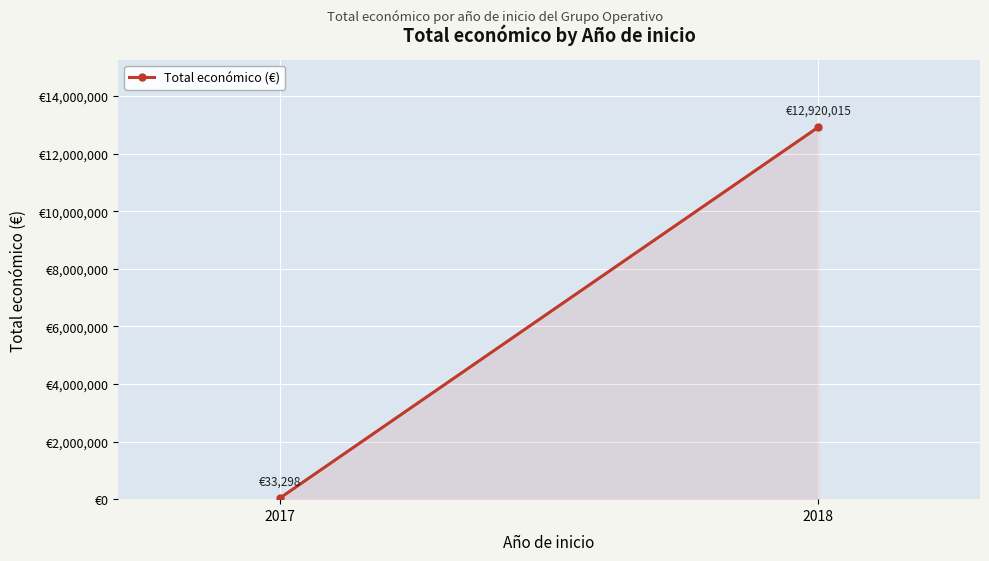

Reading left to right, what are all the values shown in this chart?

33298	12920015